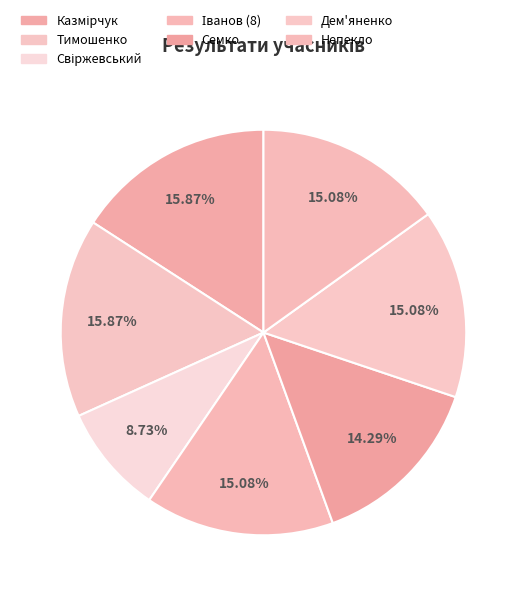

Does Дем'яненко represent more than half of the total?

No